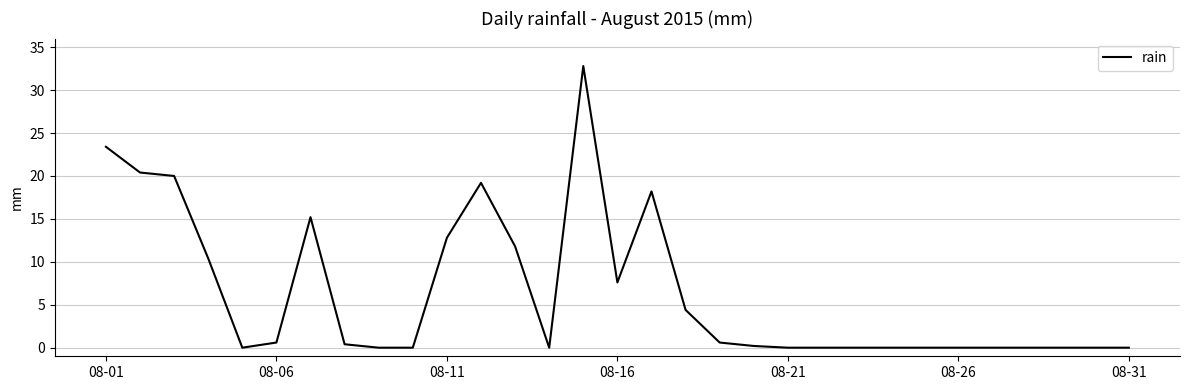

What is the difference between the maximum and minimum values?

32.8